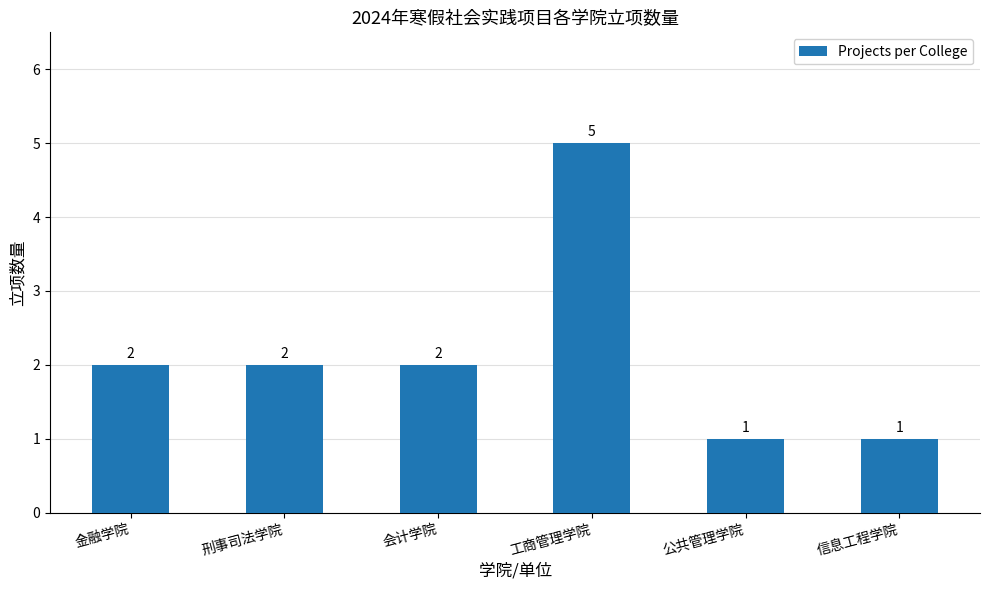

What is the maximum value shown in the chart?

5